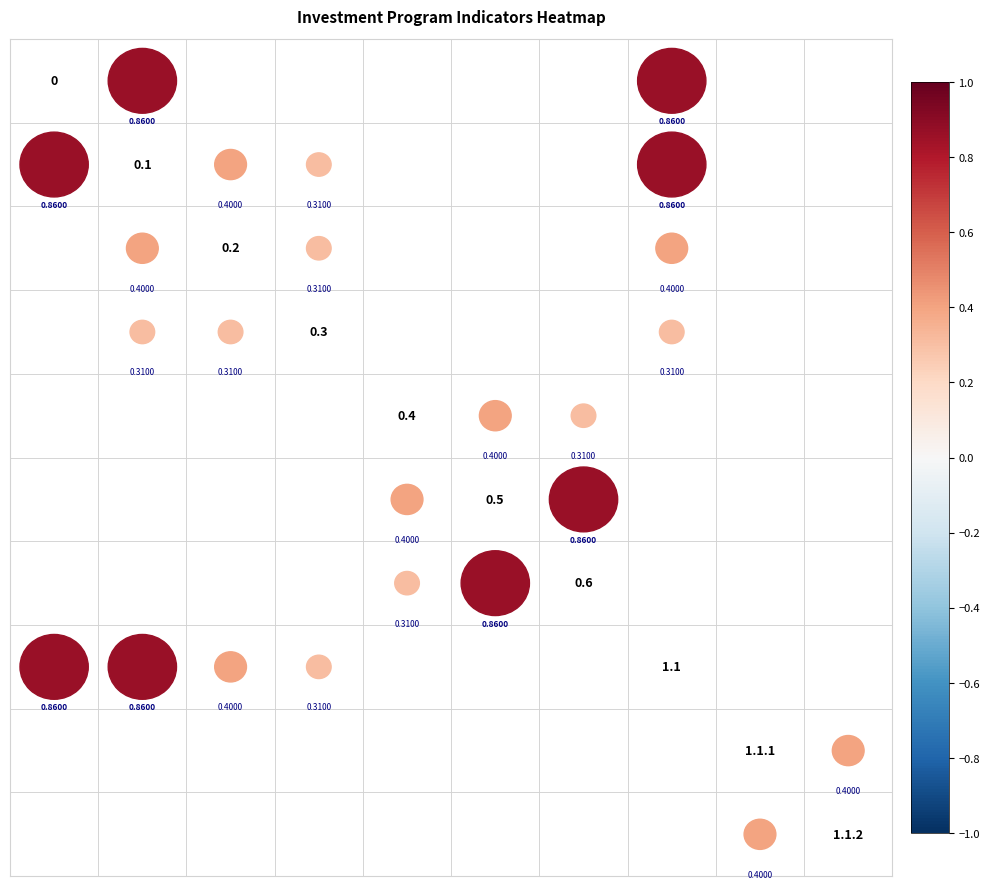

The value of 1.1.2 at 0.5 is 0.0. True or false?

True